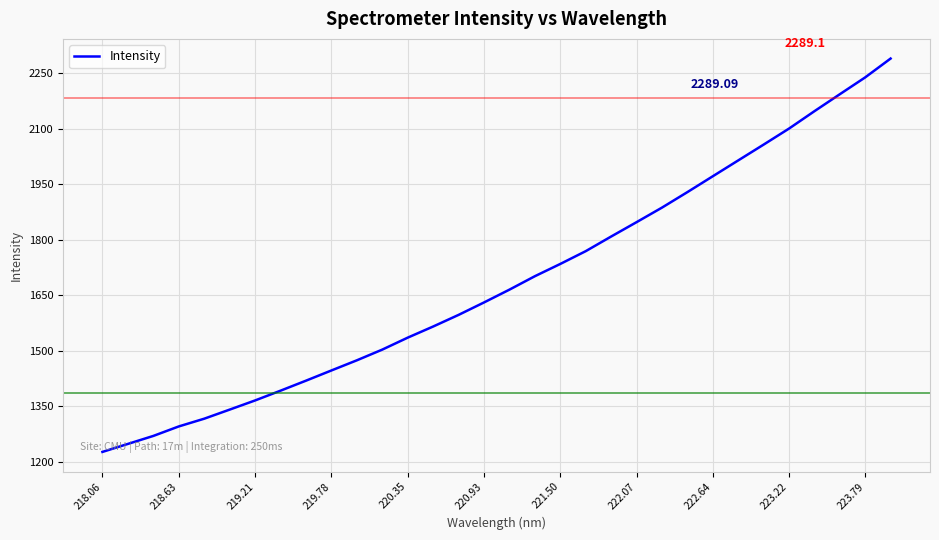

What is the difference between the maximum and minimum values?

1063.0